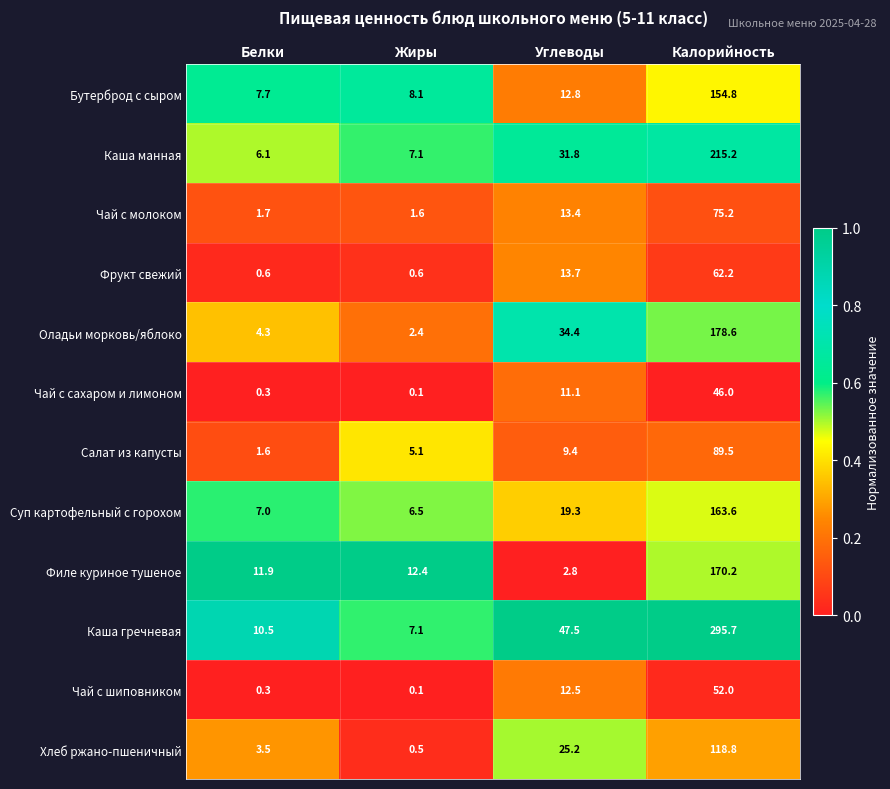

Which series has the widest spread of values?

Каша гречневая